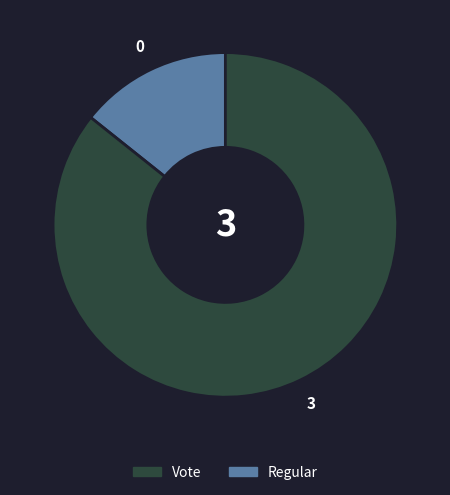

Is there any slice that represents more than half of the pie?

Yes